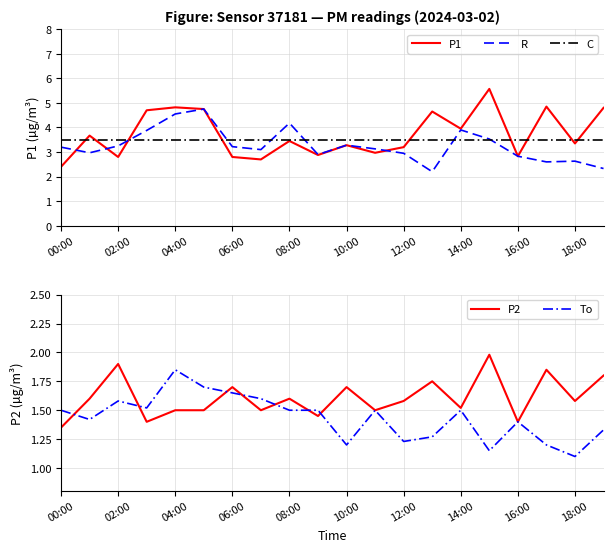

True or false: To has a value of 2.2 at 14:00.

False